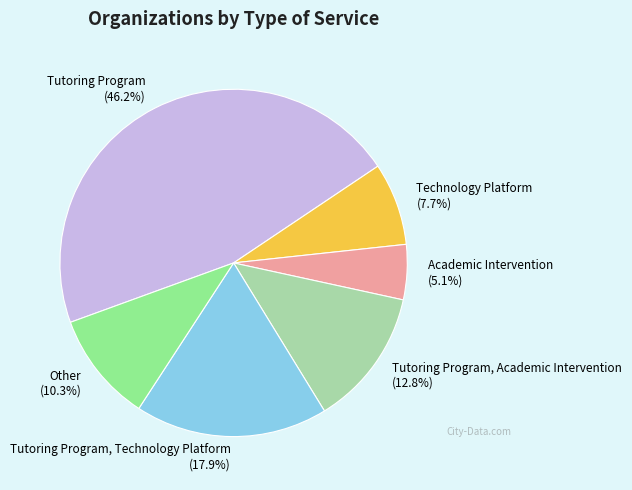

What percentage is NOT represented by Tutoring Program, Technology Platform?

82.1%